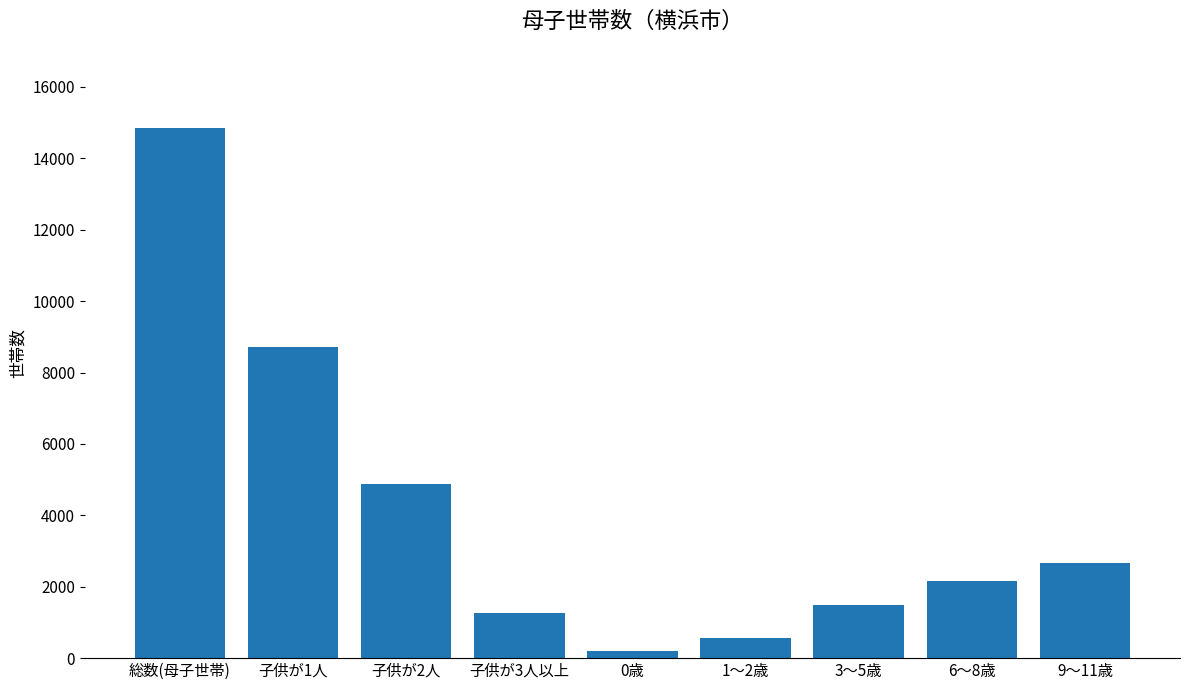

Reading left to right, transcribe all the data shown in this chart.

総数(母子世帯)=14842	子供が1人=8706	子供が2人=4870	子供が3人以上=1266	0歳=188	1～2歳=558	3～5歳=1490	6～8歳=2155	9～11歳=2670